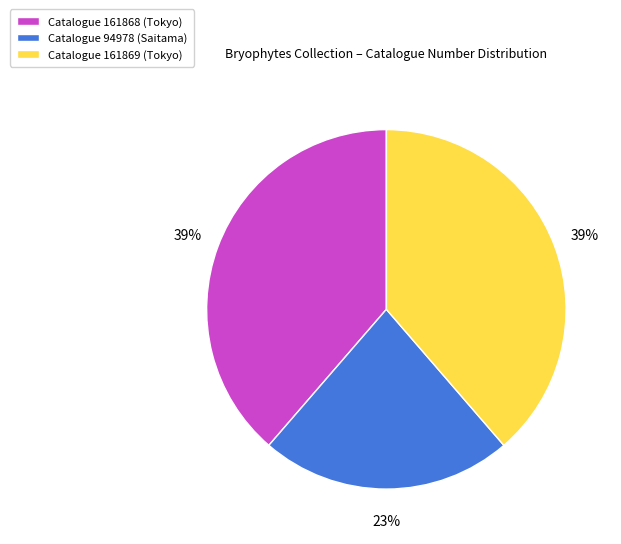

To the nearest percent, what percentage of the pie is Catalogue 94978 (Saitama)?

23%